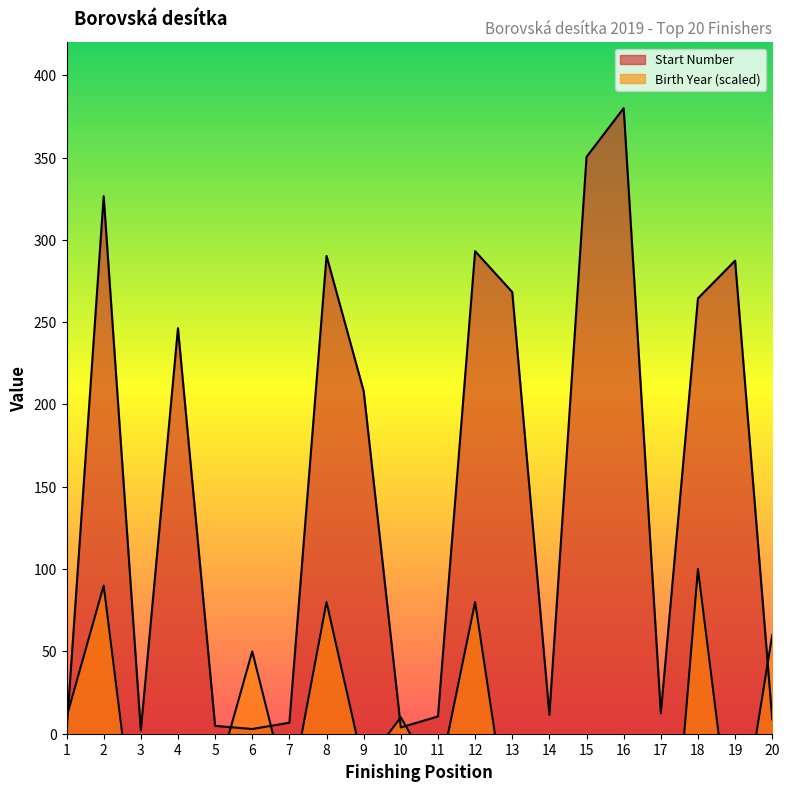

What is the average value of the Start Number series?

148.9